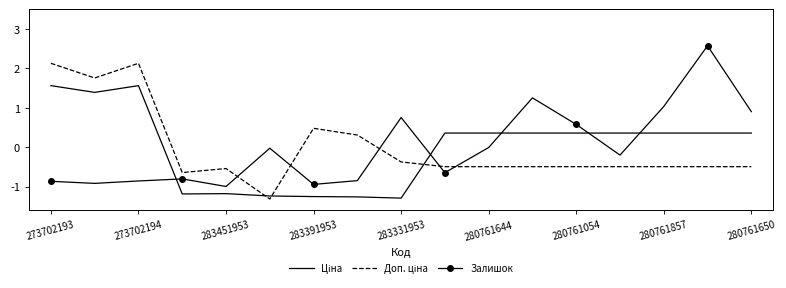

What is the smallest value displayed?

-1.3